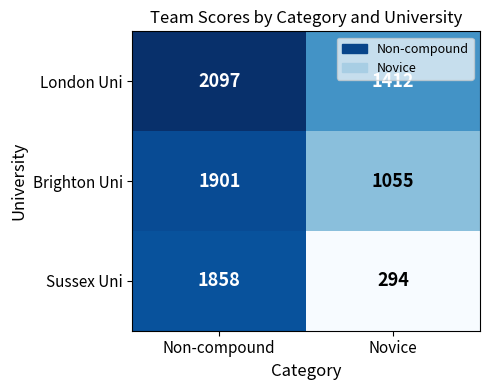

The value of Brighton Uni at Novice is 1668. True or false?

False